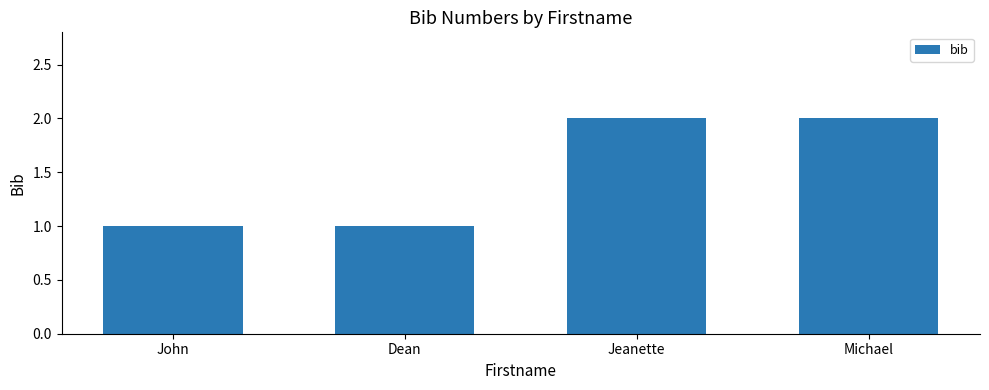

What is the average value?

2